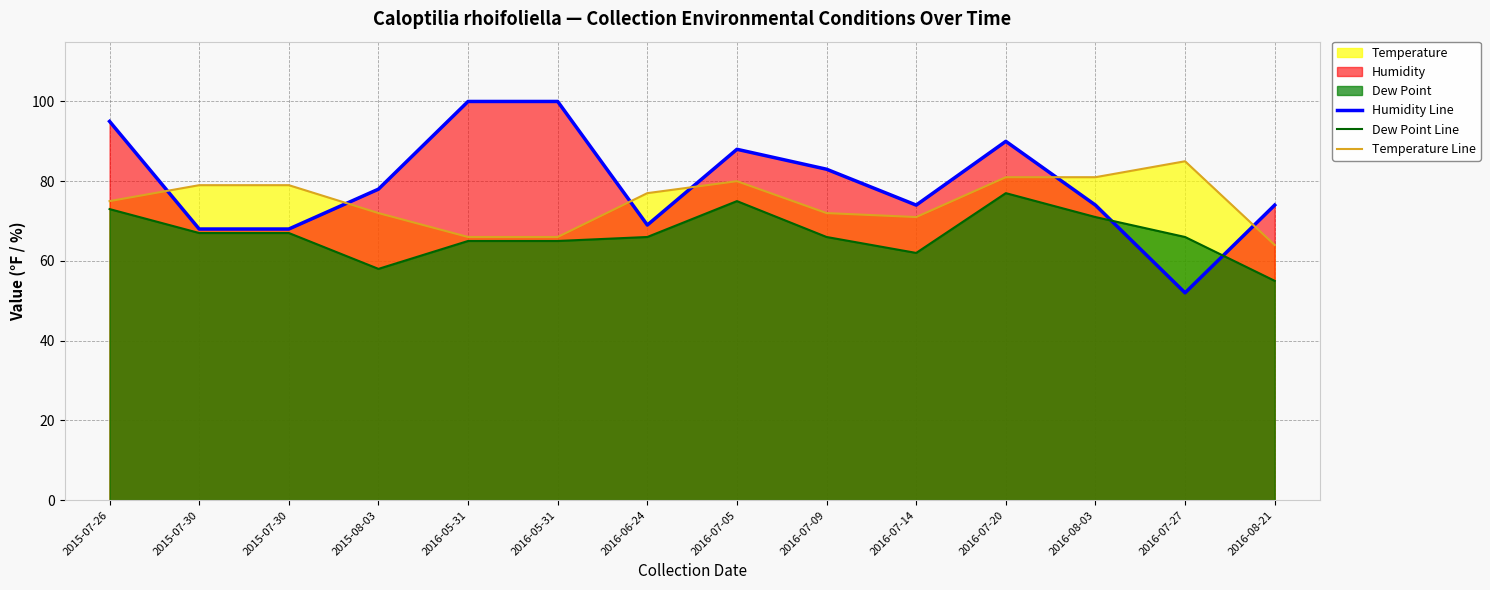

Is the value of Humidity Line at 2015-08-03 greater than the value of Dew Point Line at 2016-08-03?

Yes